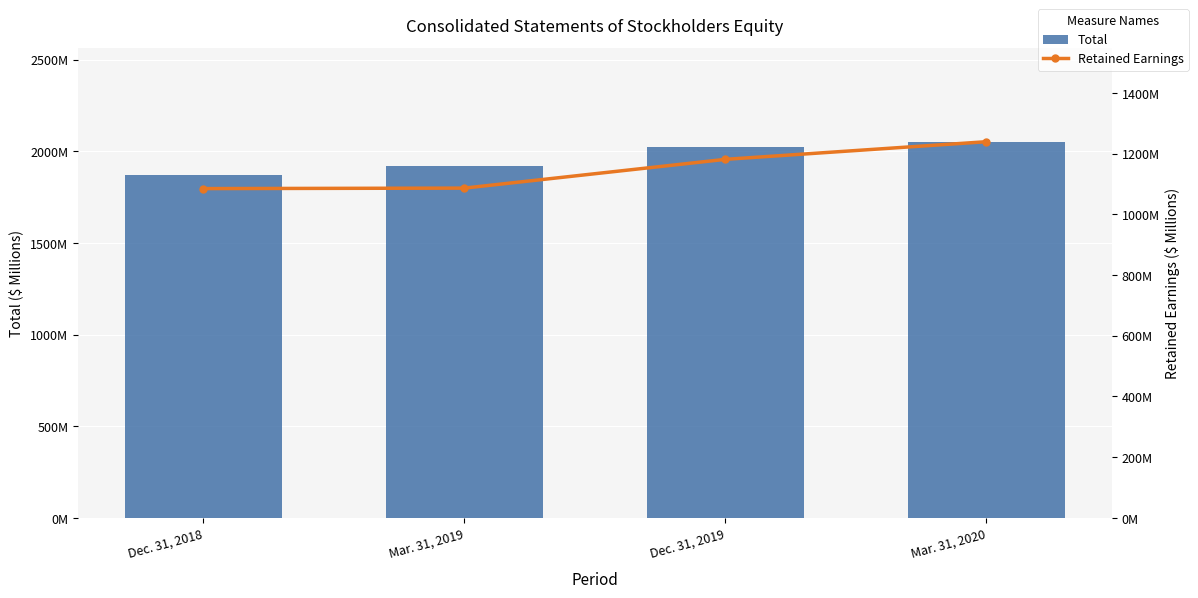

Rank the series by their average value, from lowest to highest.

Retained Earnings, Total